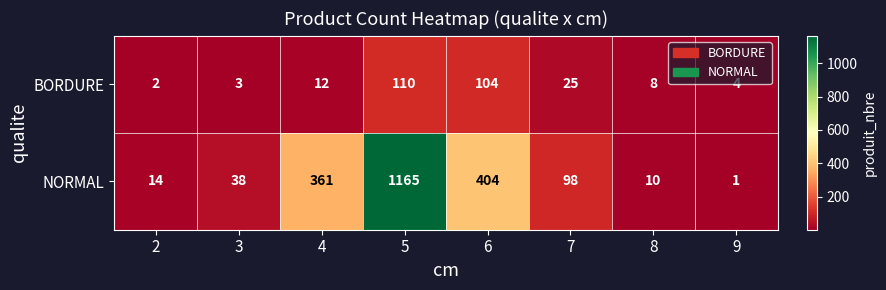

How many distinct data groups are displayed?

2